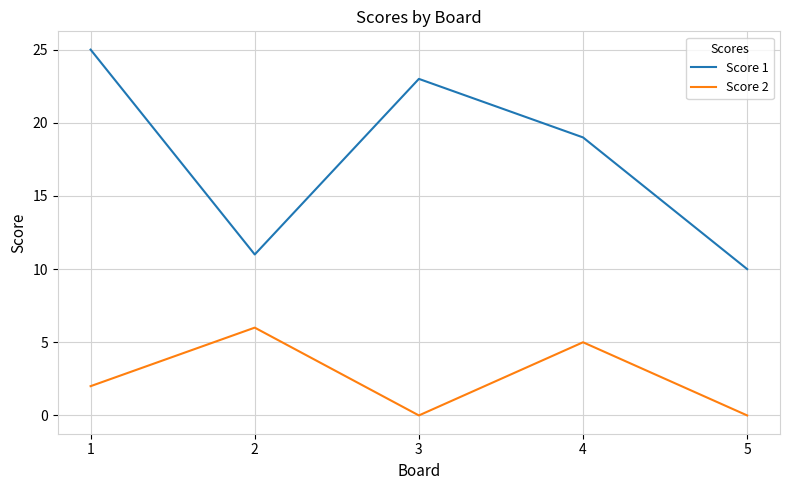

What is the greatest value displayed?

25